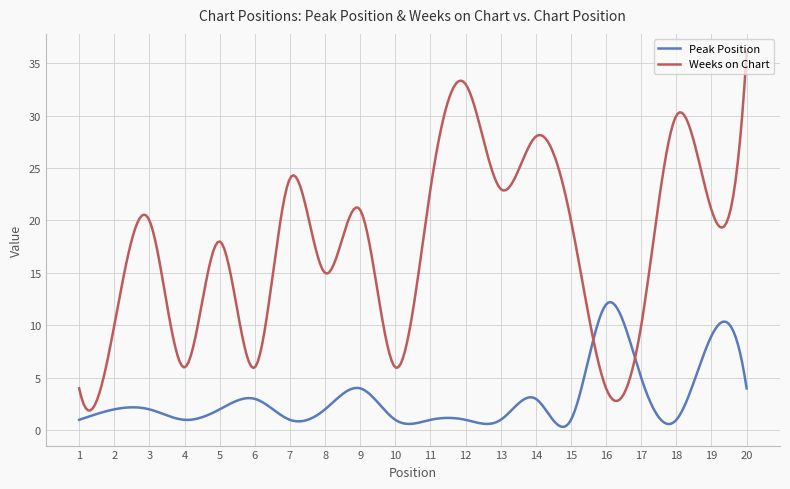

Which series has the largest total across all categories?

Weeks on Chart